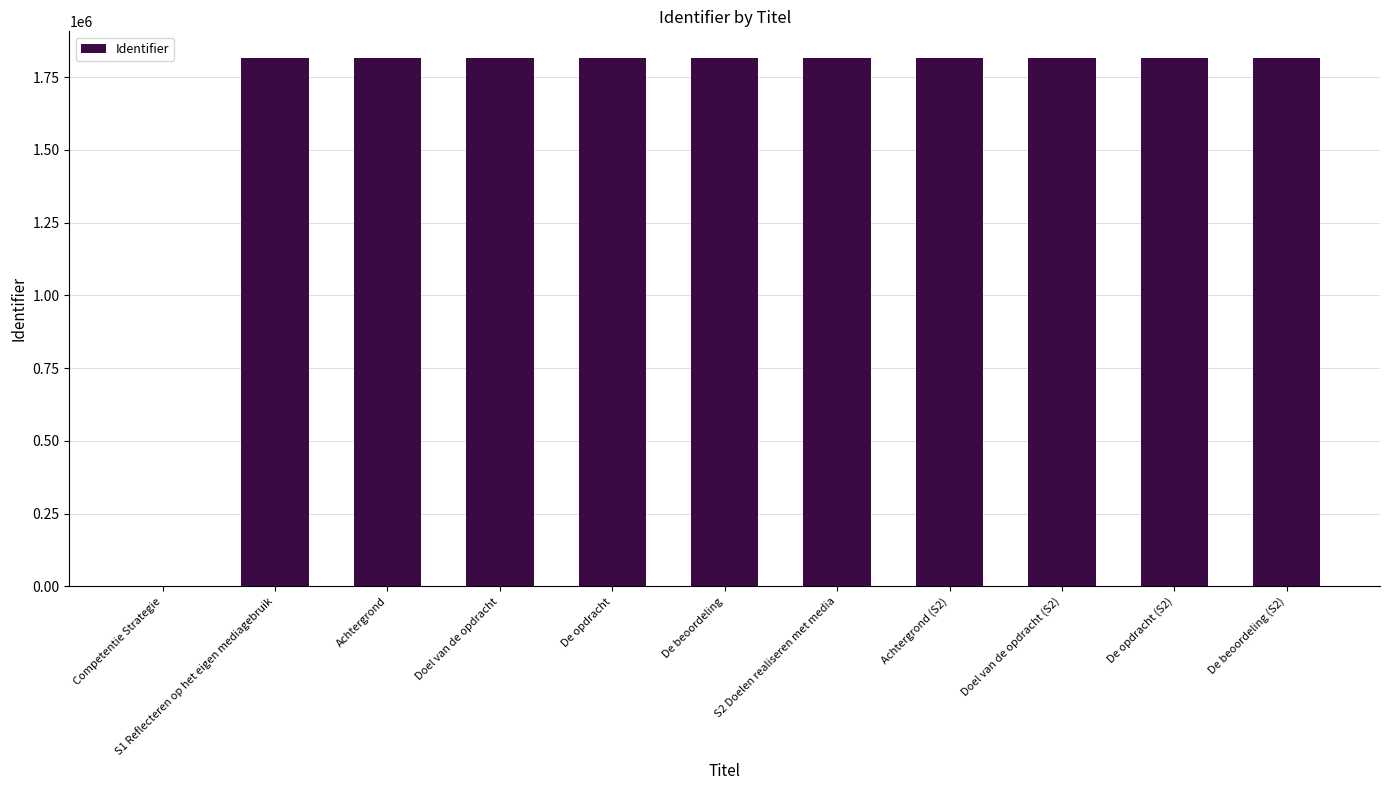

What is the sum of the values at Achtergrond and De beoordeling?

3632624